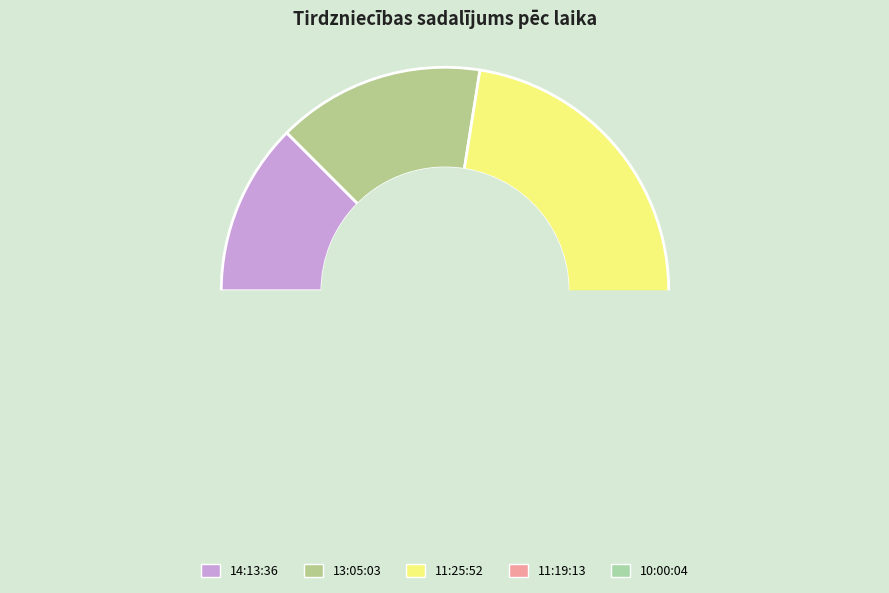

Does 13:05:03 account for over 50% of the chart?

No